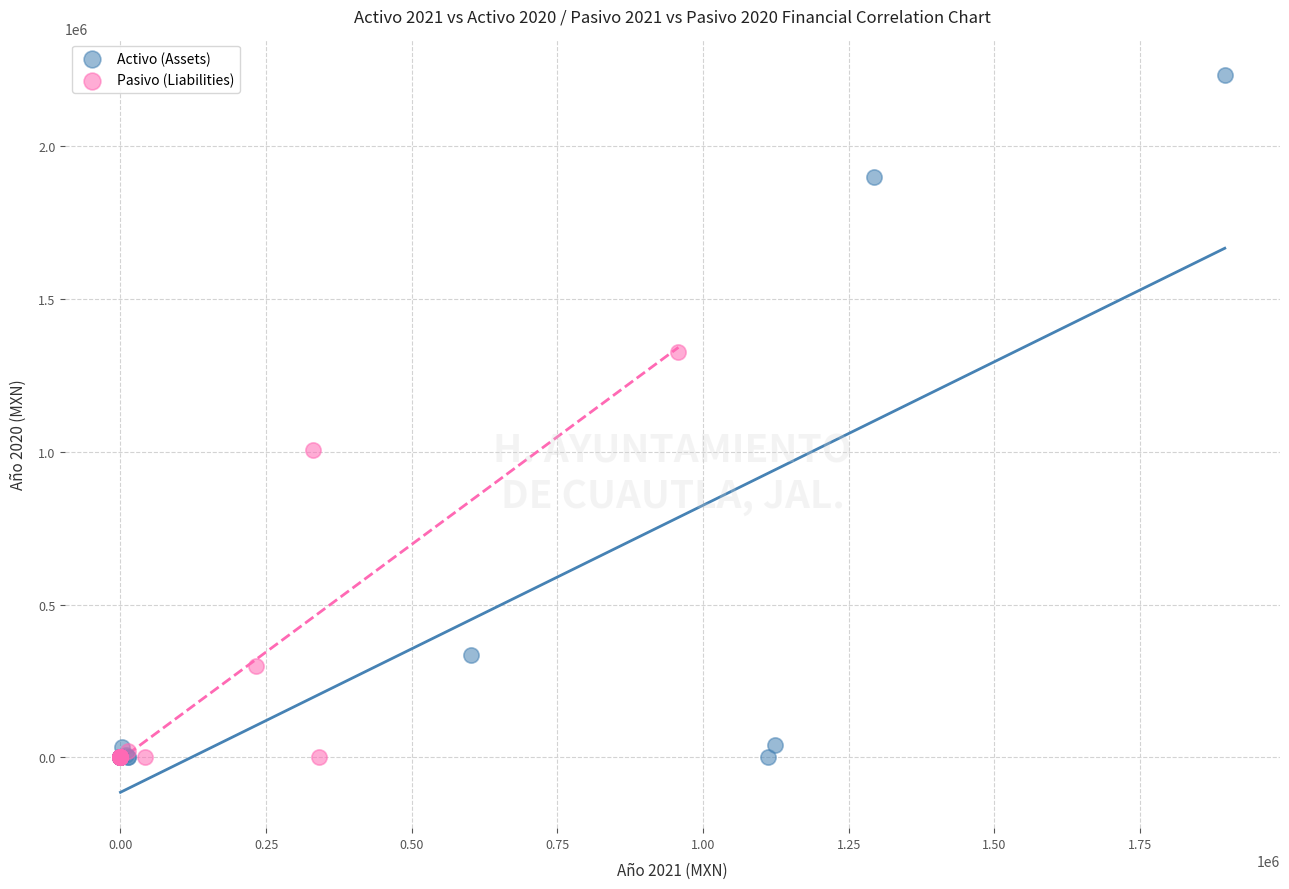

Which series reaches the maximum Y coordinate?

Activo (Assets)